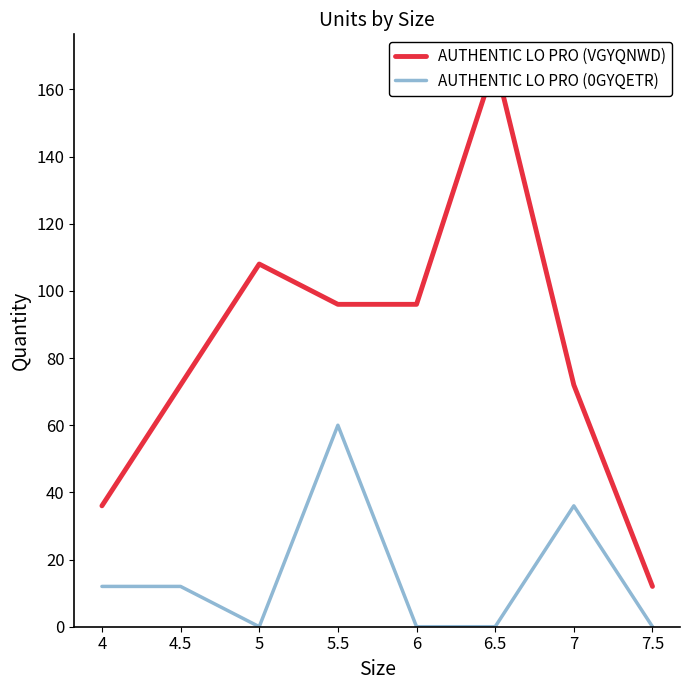

What are all the series names shown in the legend?

AUTHENTIC LO PRO (VGYQNWD), AUTHENTIC LO PRO (0GYQETR)